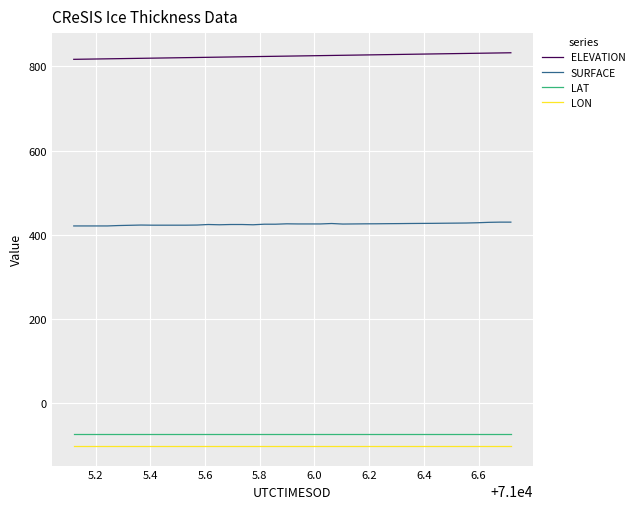

What is the minimum value shown in the chart?

-101.3